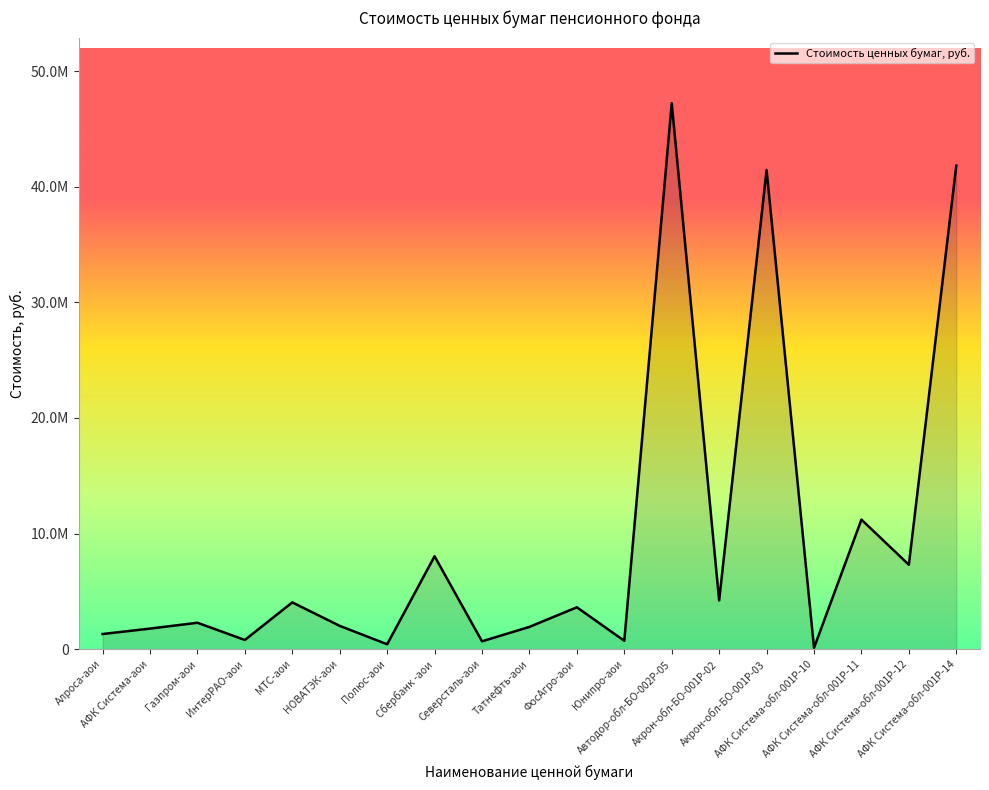

List the labels in order of value, largest first.

Автодор-обл-БО-002P-05, АФК Система-обл-001P-14, Акрон-обл-БО-001P-03, АФК Система-обл-001P-11, Сбербанк -аои, АФК Система-обл-001P-12, Акрон-обл-БО-001P-02, МТС-аои, ФосАгро-аои, Газпром-аои, НОВАТЭК-аои, Татнефть-аои, АФК Система-аои, Алроса-аои, ИнтерРАО-аои, Юнипро-аои, Северсталь-аои, Полюс-аои, АФК Система-обл-001P-10